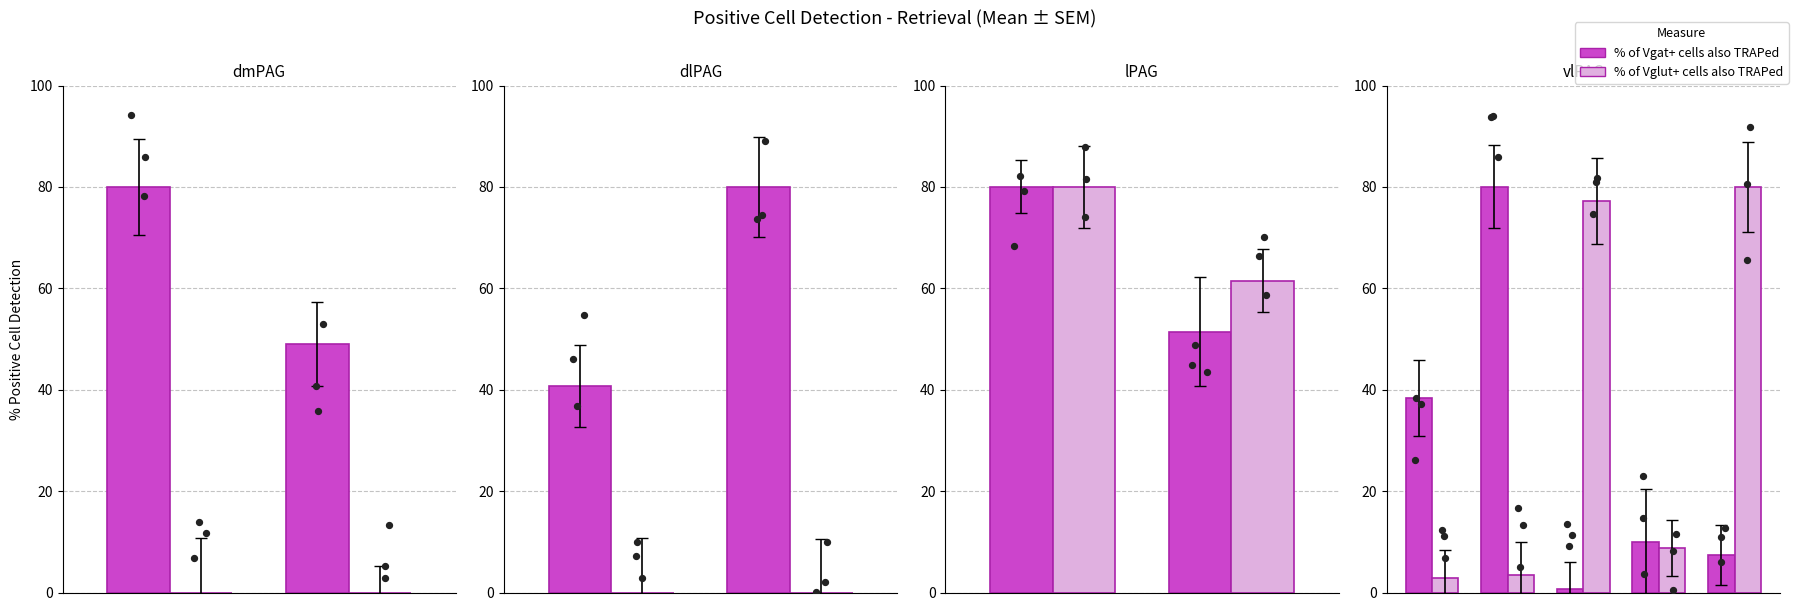

Which series has the largest Y range (max minus min)?

% of Vgat+ cells also TRAPed